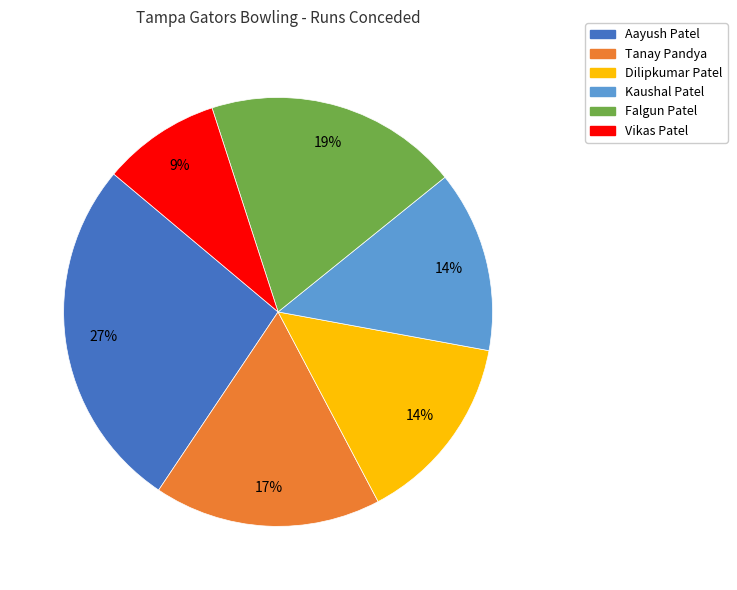

What is the largest slice in the pie chart?

Aayush Patel